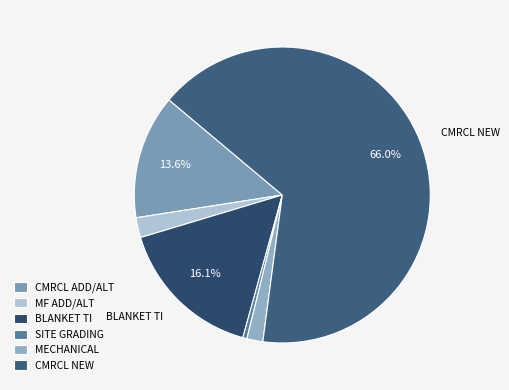

To the nearest percent, what is the average slice percentage?

17%